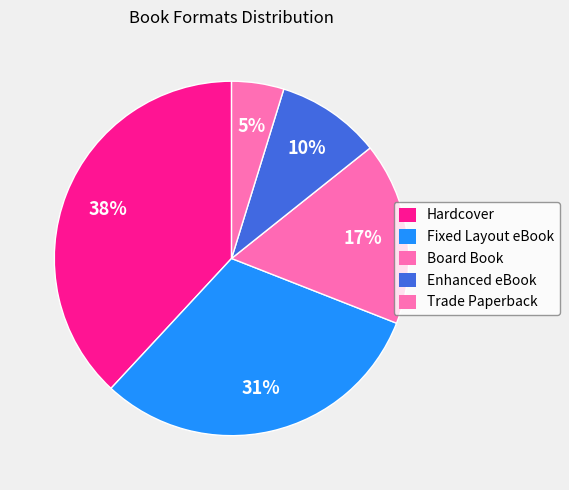

What percentage is the Enhanced eBook slice, to the nearest percent?

10%